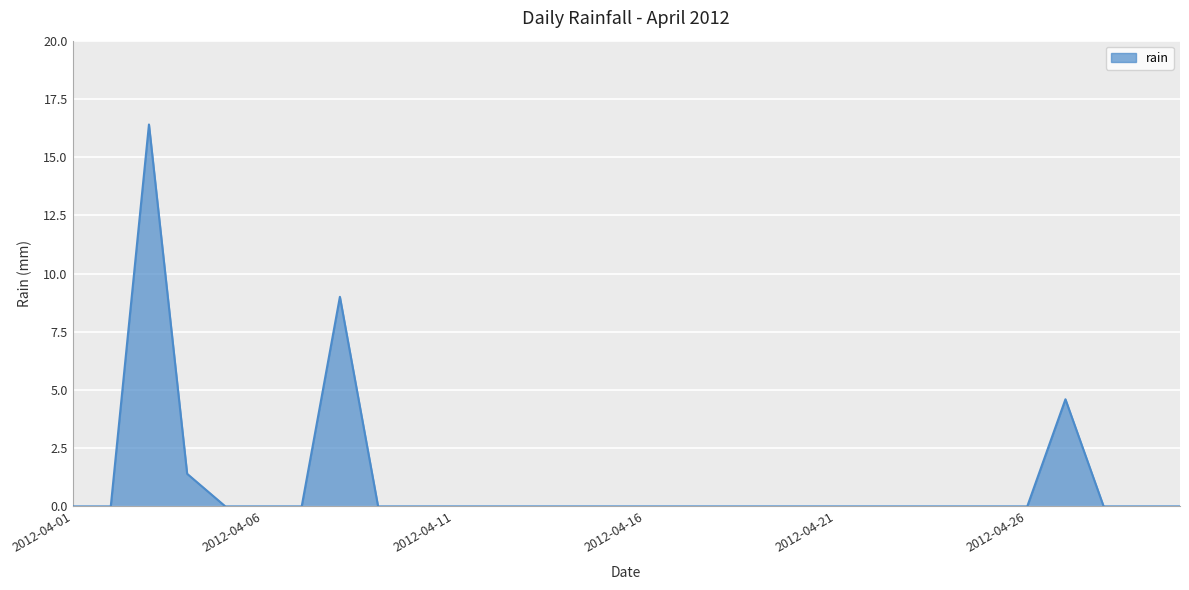

What is the difference between the maximum and minimum values?

16.4